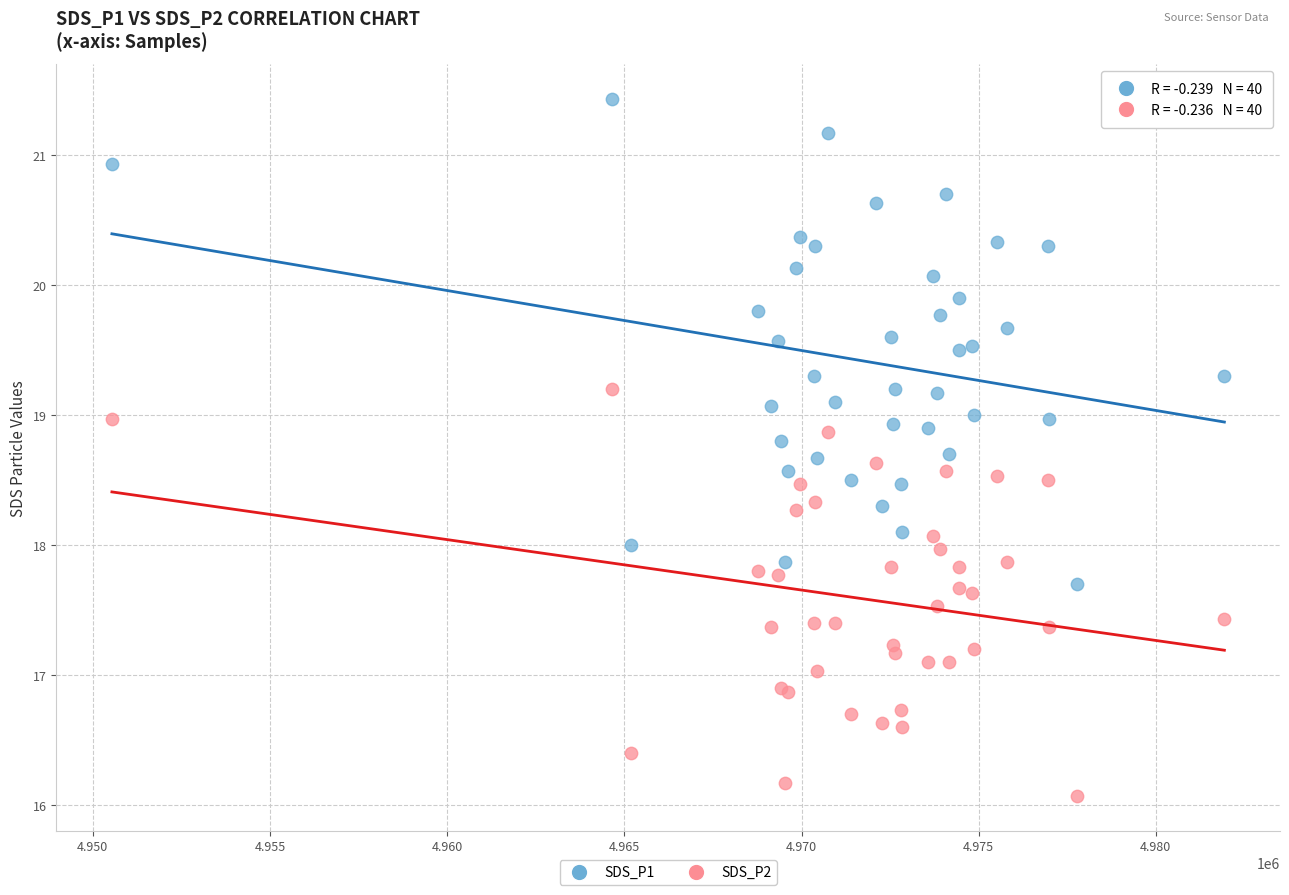

Which series reaches the minimum Y coordinate?

SDS_P2